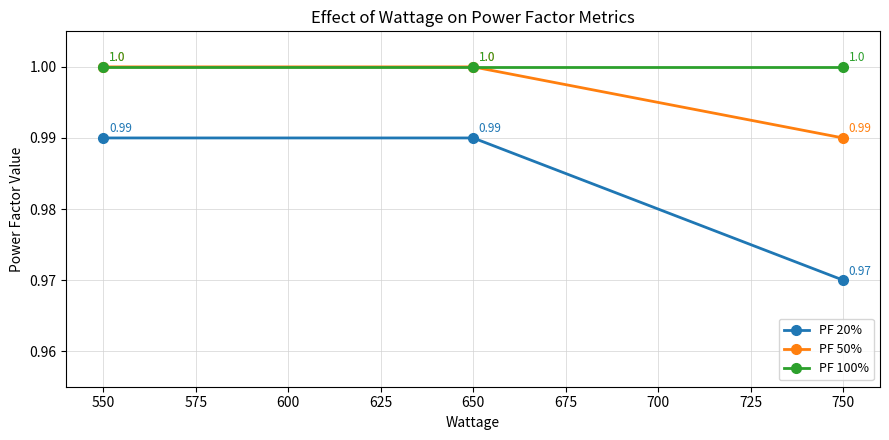

List the series in order of their overall mean, lowest first.

PF 20%, PF 50%, PF 100%